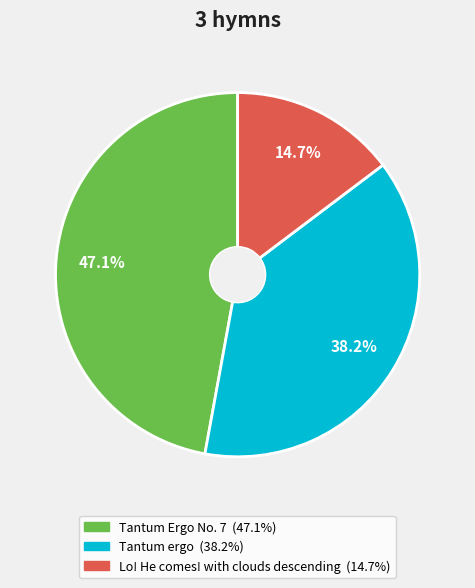

Count the number of slices in the pie.

3